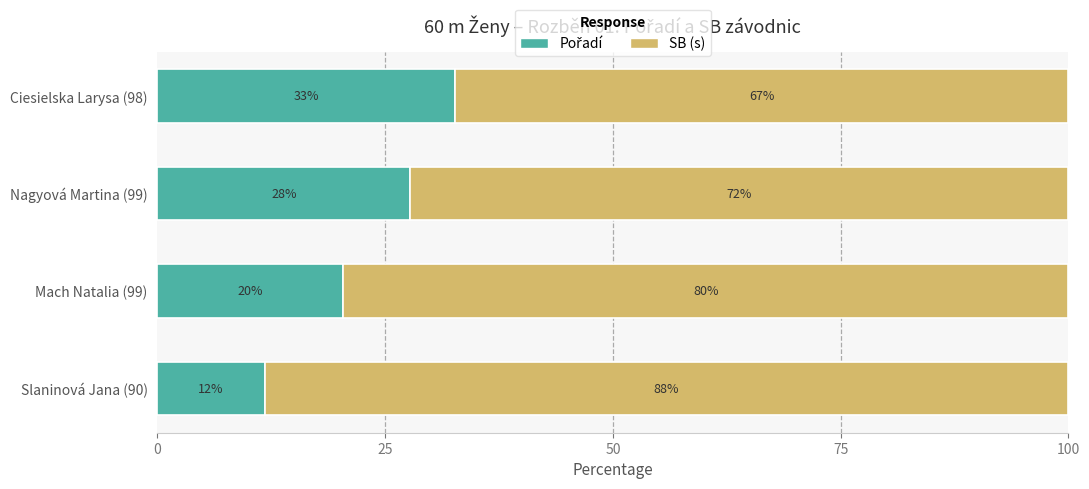

What is the total value across all series at Ciesielska Larysa (98)?

100.0